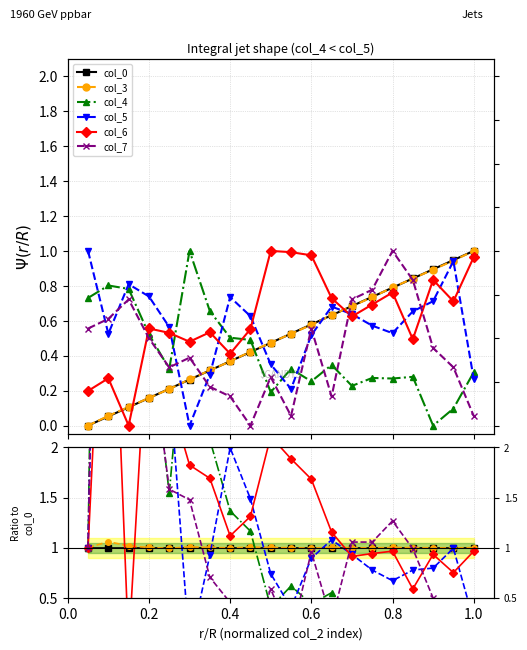

Count the number of categories in the chart.

20